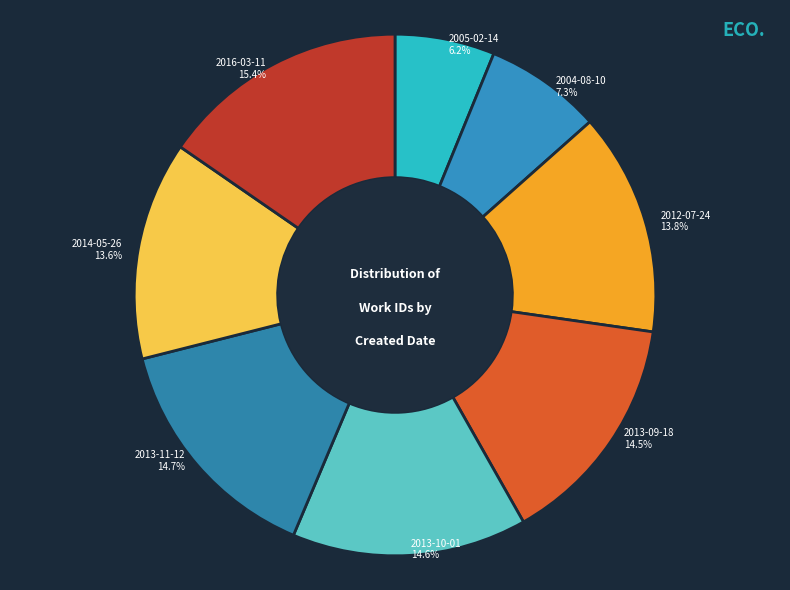

Is 2014-05-26 the majority of the pie?

No